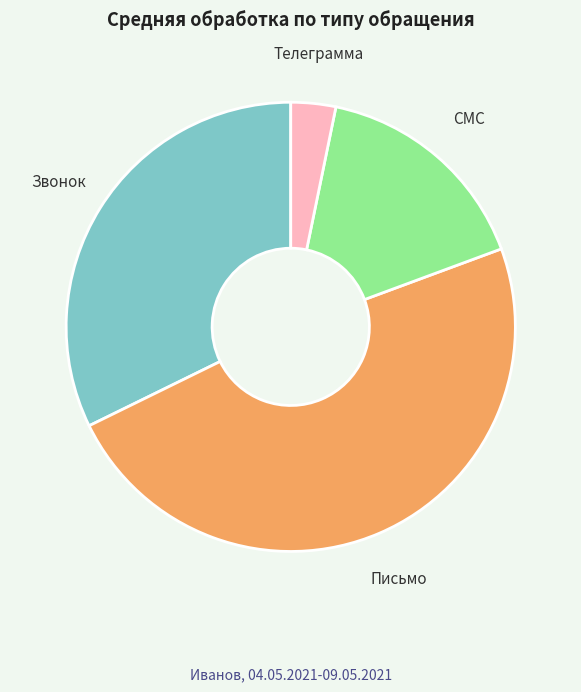

Does Телеграмма represent more than half of the total?

No